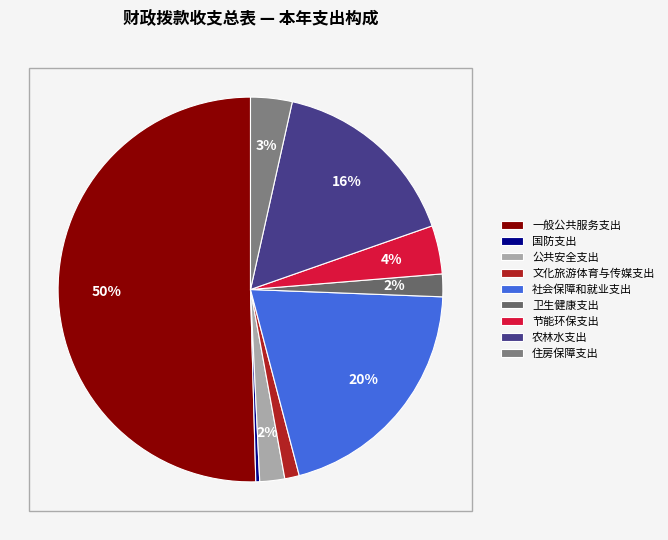

Is the sum of 节能环保支出 and 国防支出 greater than half?

No